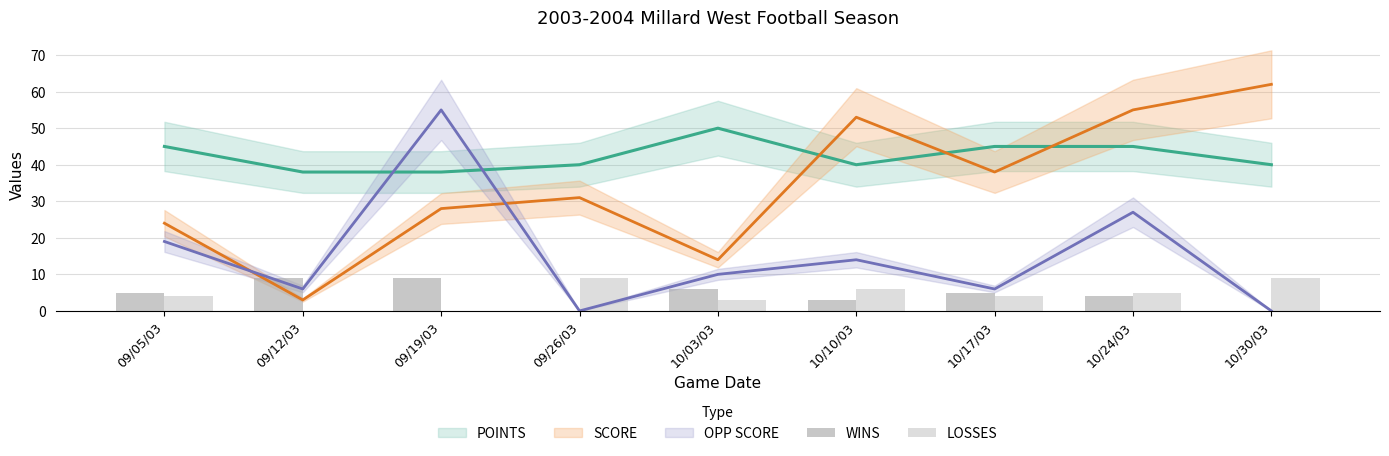

How many bars are there in each group?

2